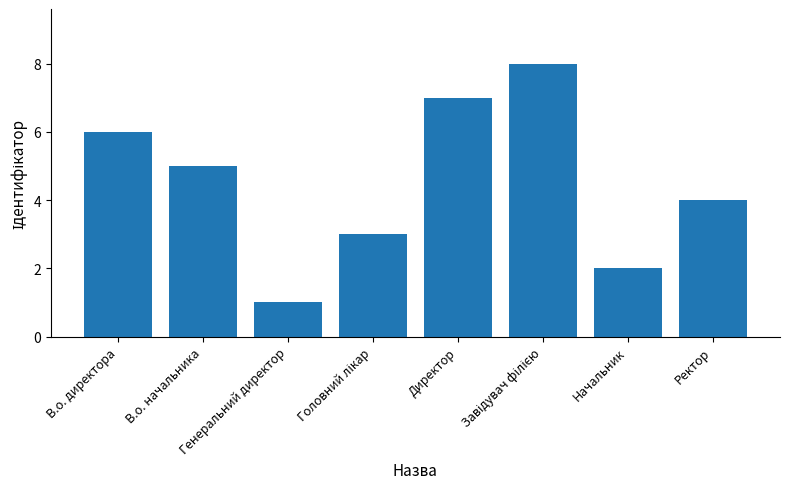

What value does the data have at Ректор?

4